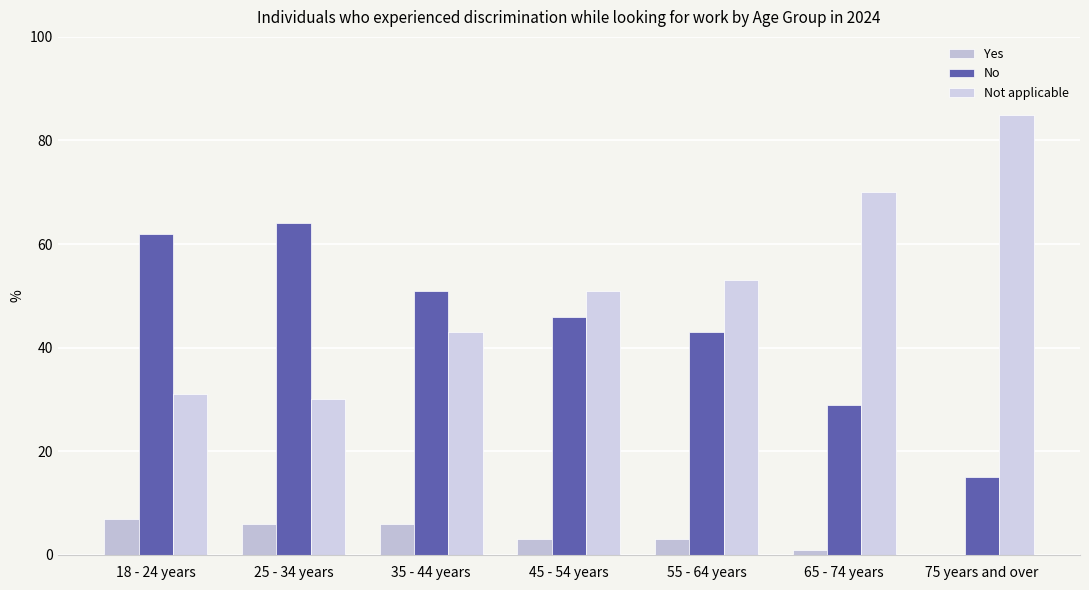

How many categories are shown in the chart?

7